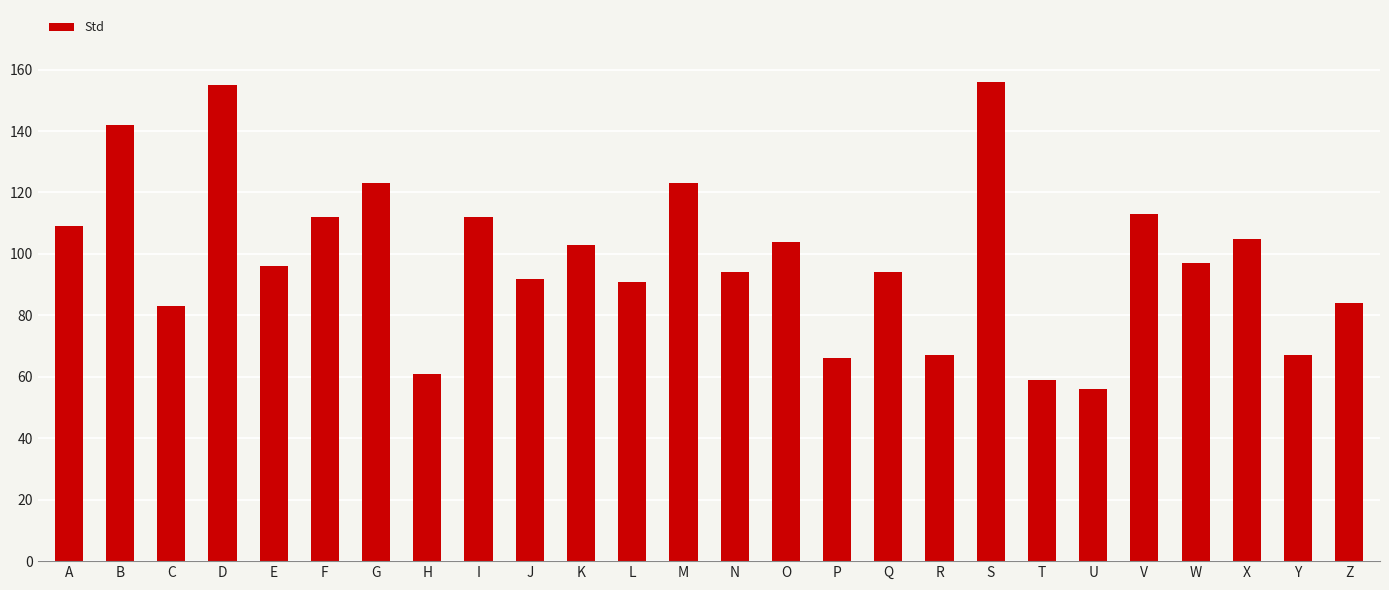

Reading right to left, list all the values displayed in this chart.

Z=84	Y=67	X=105	W=97	V=113	U=56	T=59	S=156	R=67	Q=94	P=66	O=104	N=94	M=123	L=91	K=103	J=92	I=112	H=61	G=123	F=112	E=96	D=155	C=83	B=142	A=109